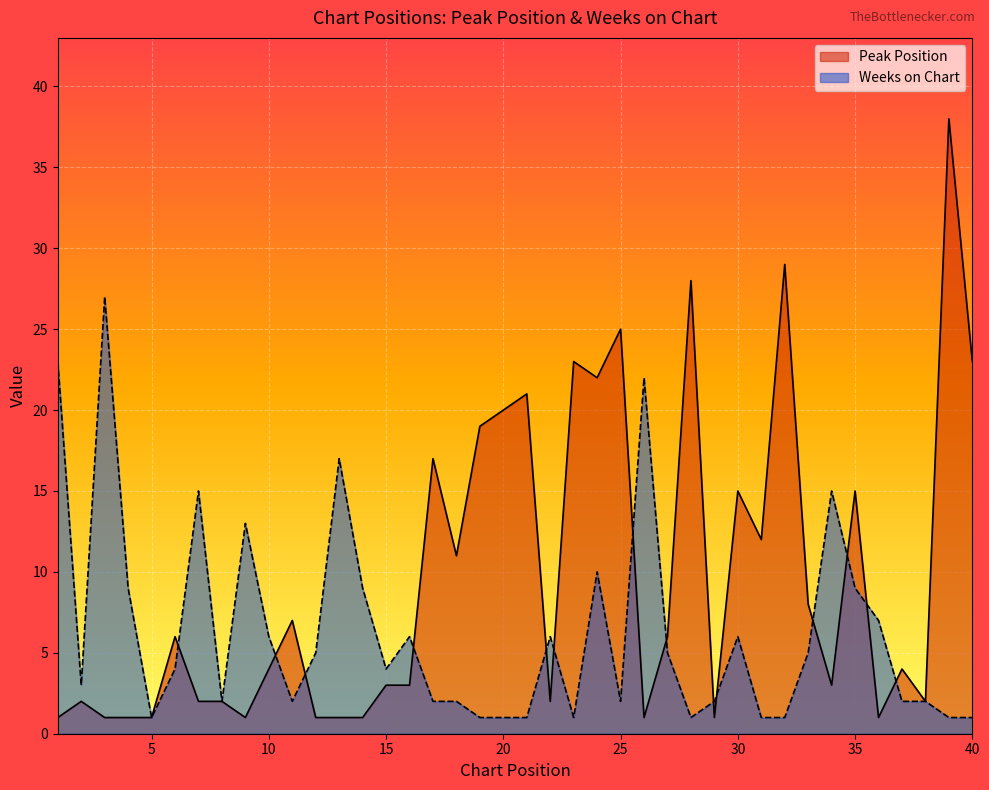

Reading right to left, list all the values displayed in this chart.

Peak Position: 23	38	2	4	1	15	3	8	29	12	15	1	28	6	1	25	22	23	2	21	20	19	11	17	3	3	1	1	1	7	4	1	2	2	6	1	1	1	2	1
Weeks on Chart: 1	1	2	2	7	9	15	5	1	1	6	2	1	5	22	2	10	1	6	1	1	1	2	2	6	4	9	17	5	2	6	13	2	15	4	1	9	27	3	23